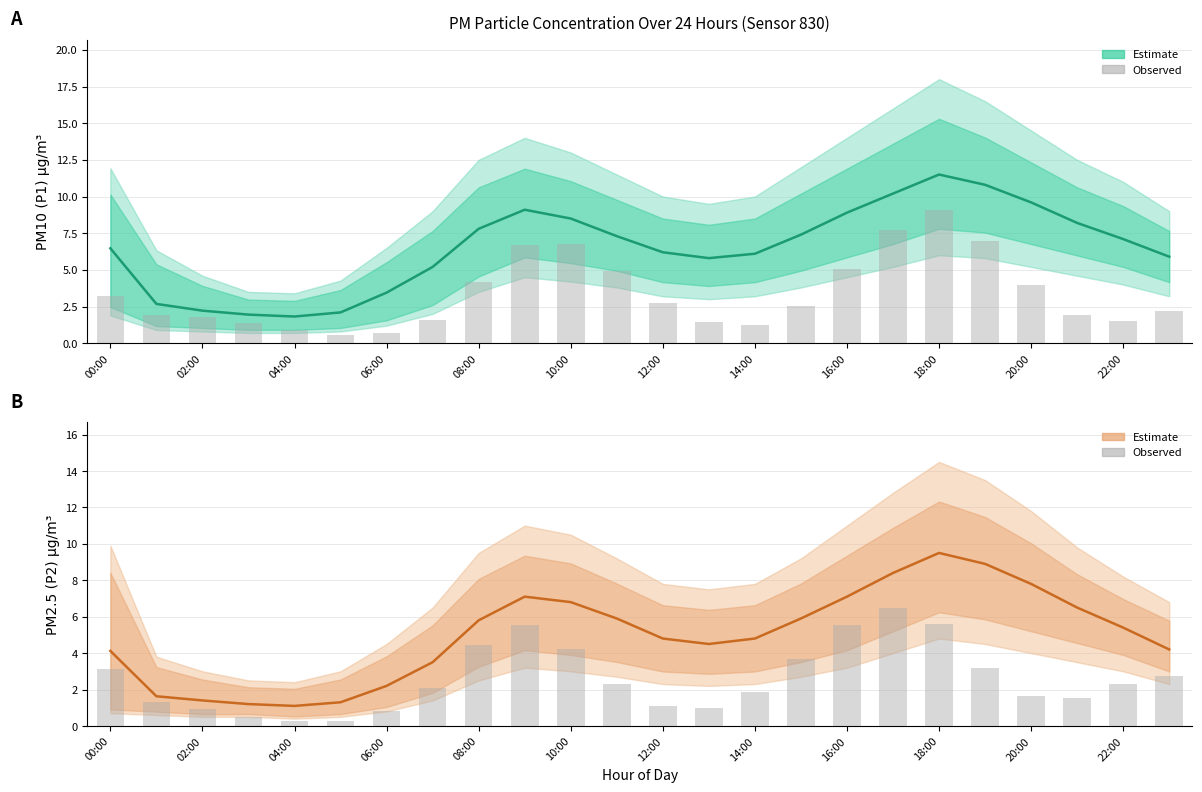

What is the difference between the second highest and minimum values in the PM2.5 Estimate series?

7.8